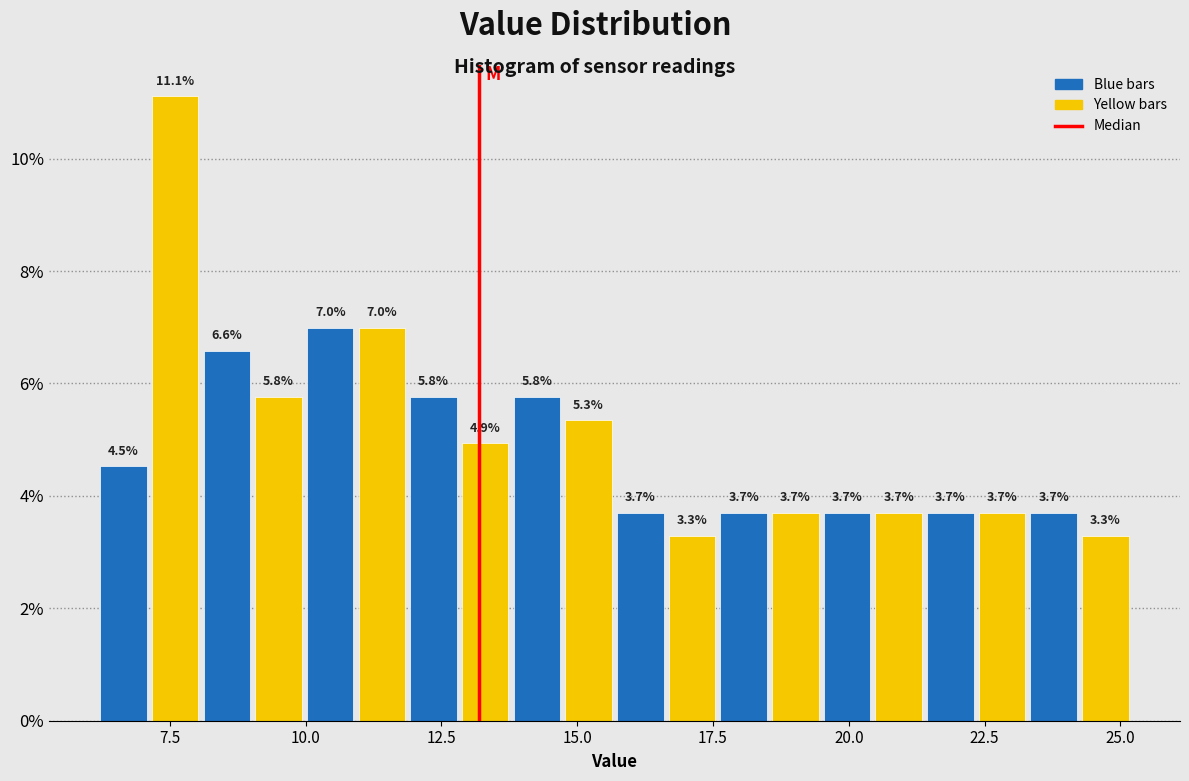

Around what value on the x-axis is the tallest bar? Give the approximate position of its centre, as read against the axis.

7.5